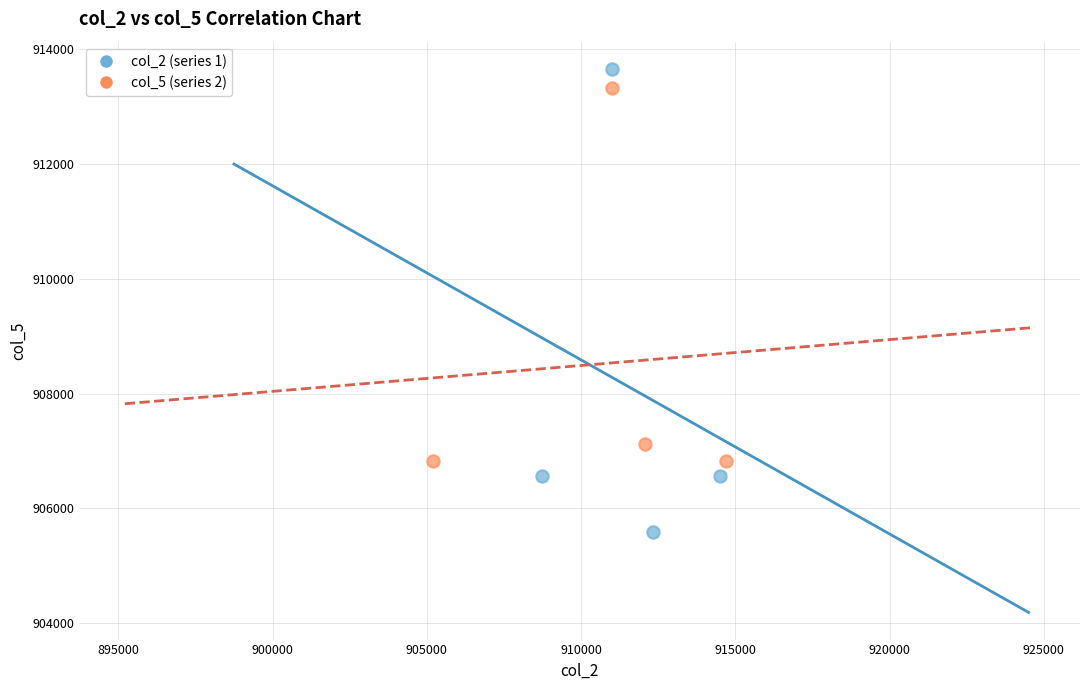

Which series contains the lowest Y value?

col_2 (series 1)